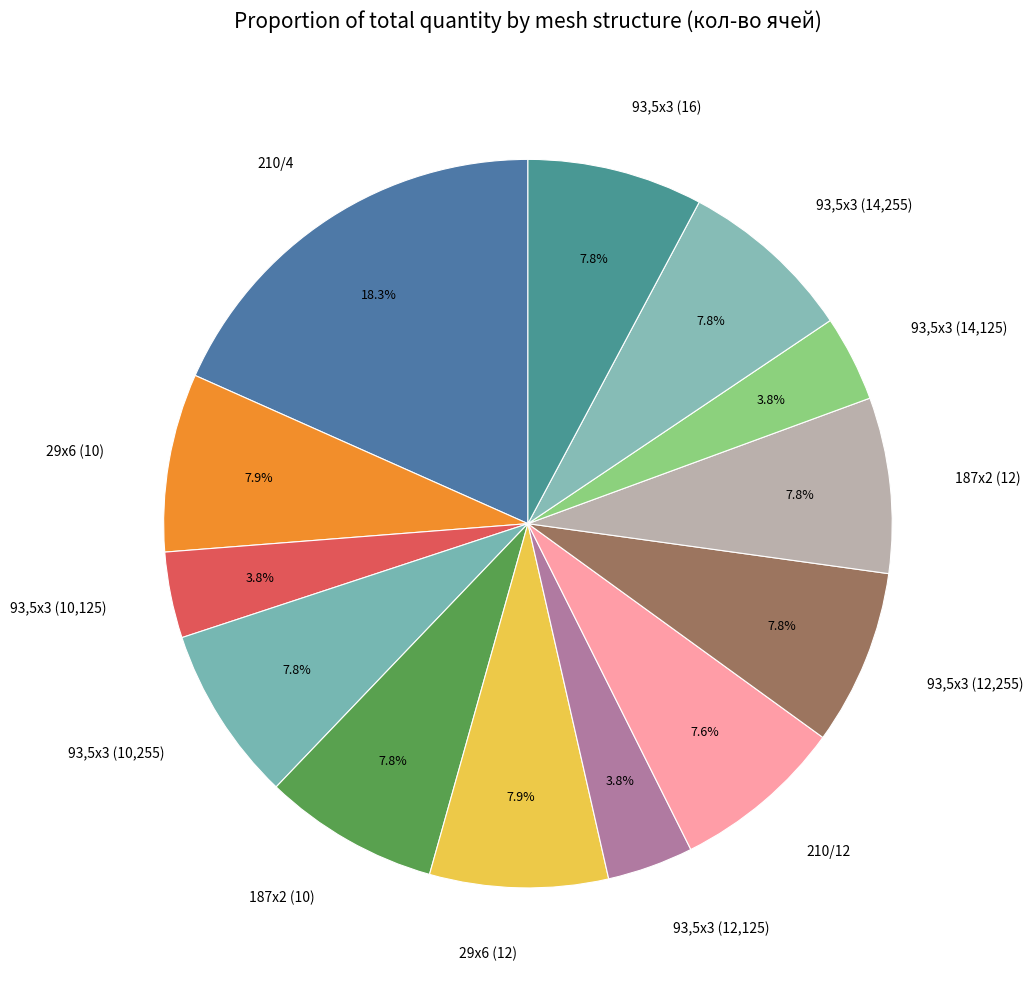

Which category has the biggest portion of the pie?

210/4